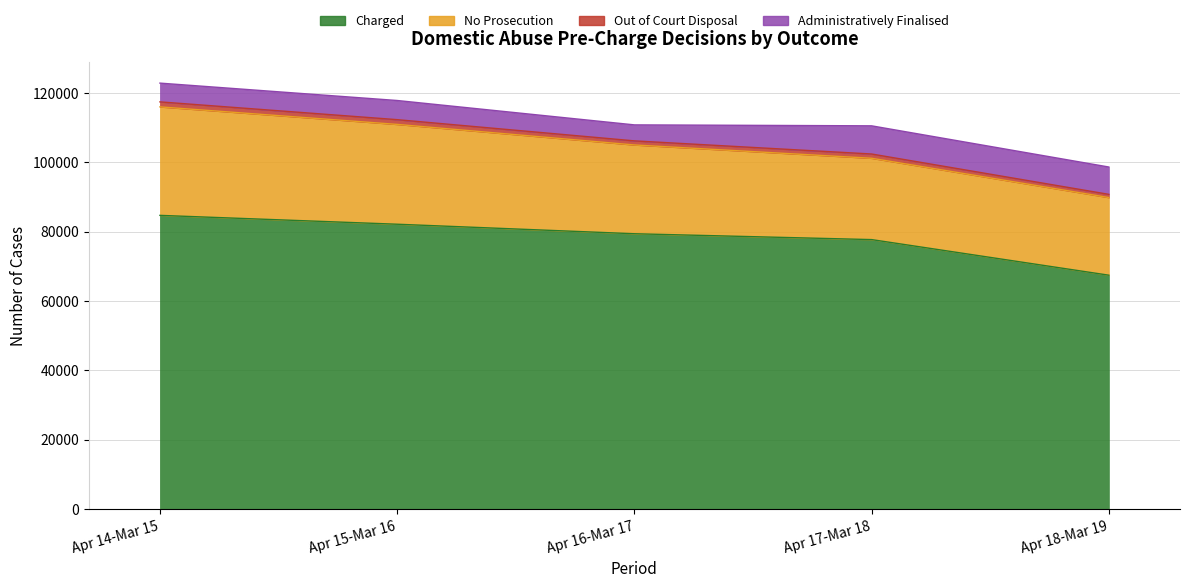

What is the value of the Charged point at the 1st from the left?

84711